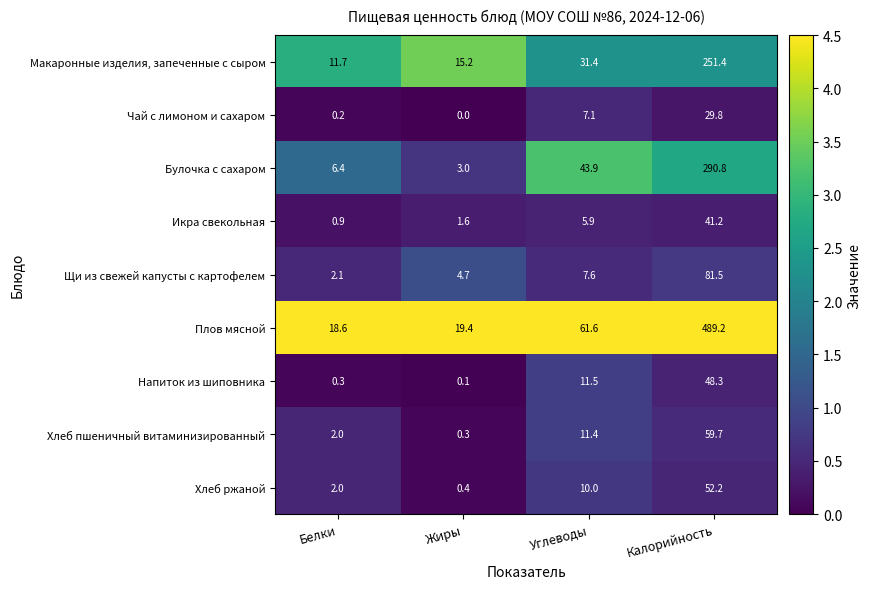

Read the Булочка с сахаром value at Белки.

6.4